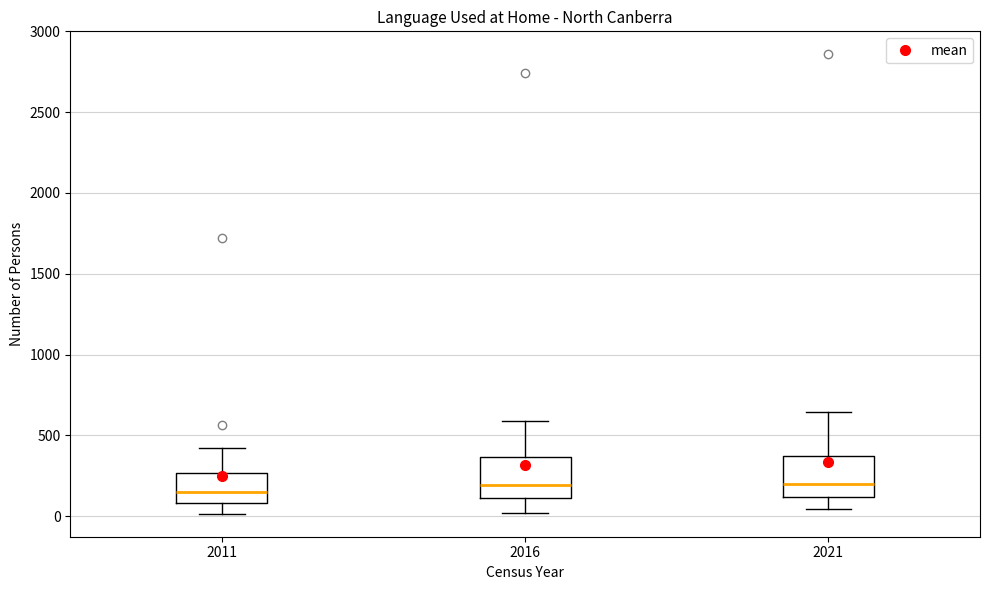

Reading left to right, transcribe this box plot: for each box, give where its median line is, the range the box spans, and where its two whiskers end, as read against the y-axis. The values are not printed on the chart, so give them approximately, as read against the axis.

2011: median 150, box 100 to 250, whiskers 0 to 400
2016: median 200, box 100 to 350, whiskers 0 to 600
2021: median 200, box 100 to 400, whiskers 50 to 650